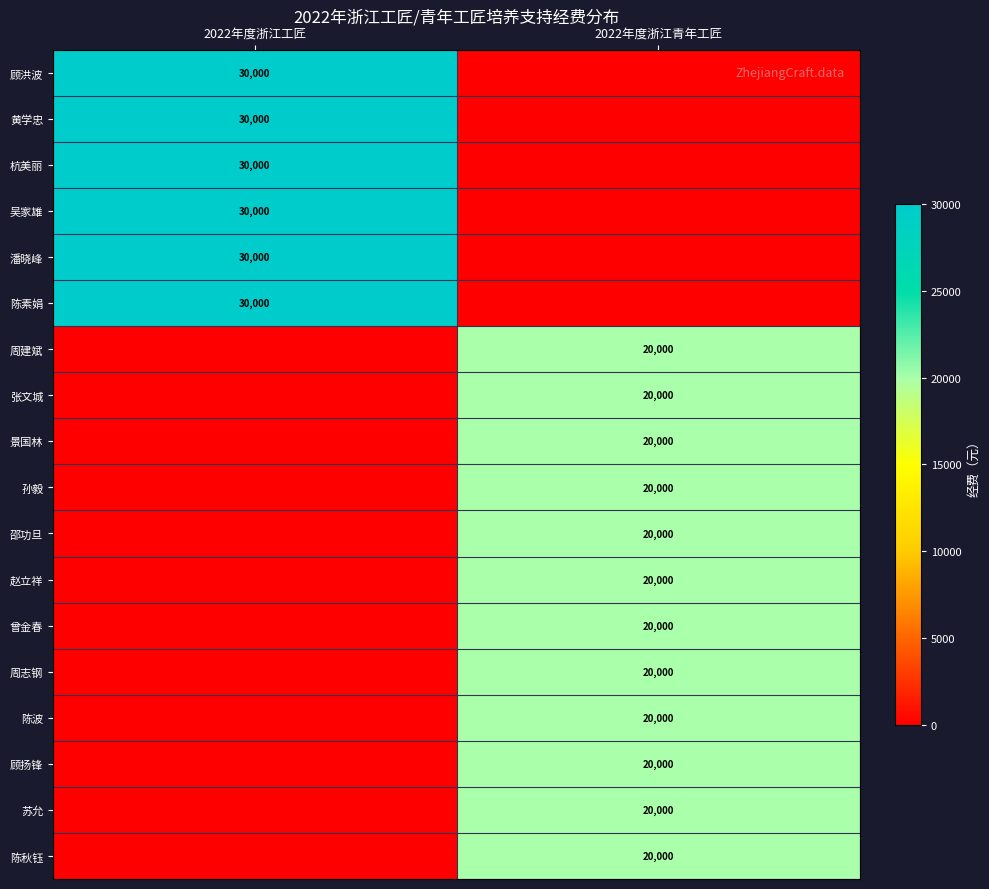

Is it true that 黄学忠 equals 48613 at 2022年度浙江工匠?

False